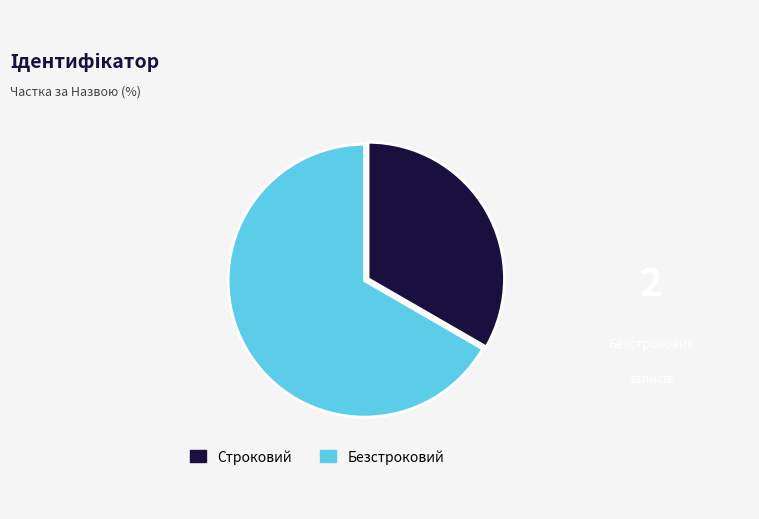

Does Безстроковий account for over 50% of the chart?

Yes